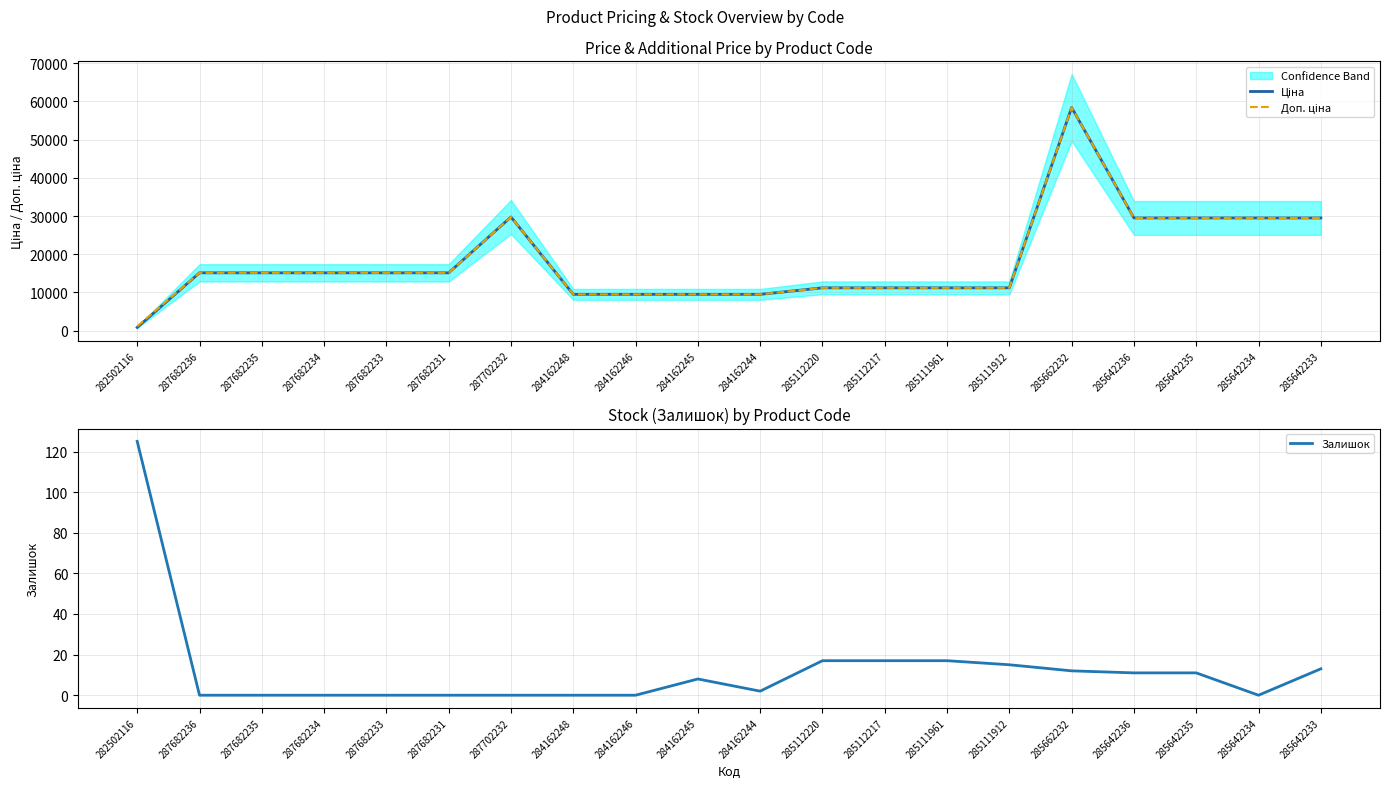

How many lines are shown in the chart?

3